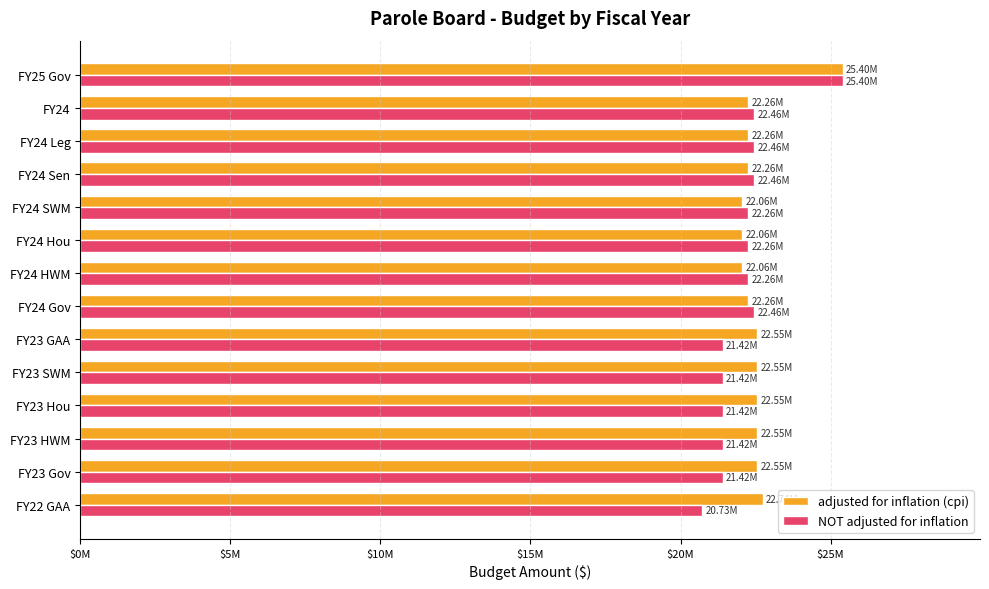

What are all the series names shown in the legend?

adjusted for inflation (cpi), NOT adjusted for inflation